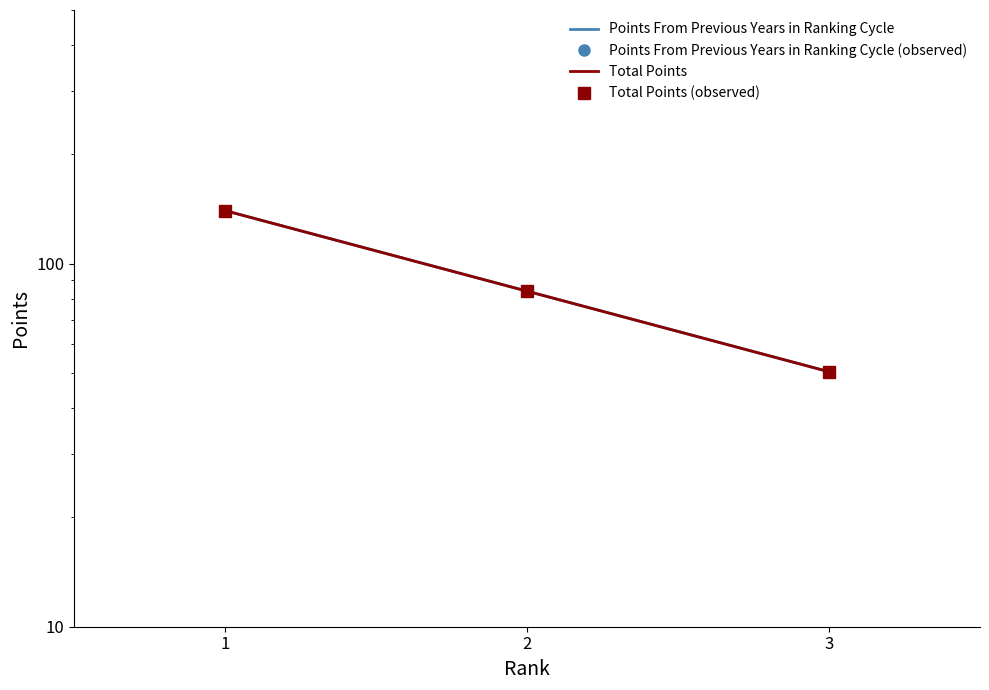

At how many categories does at least one series exceed 107?

1